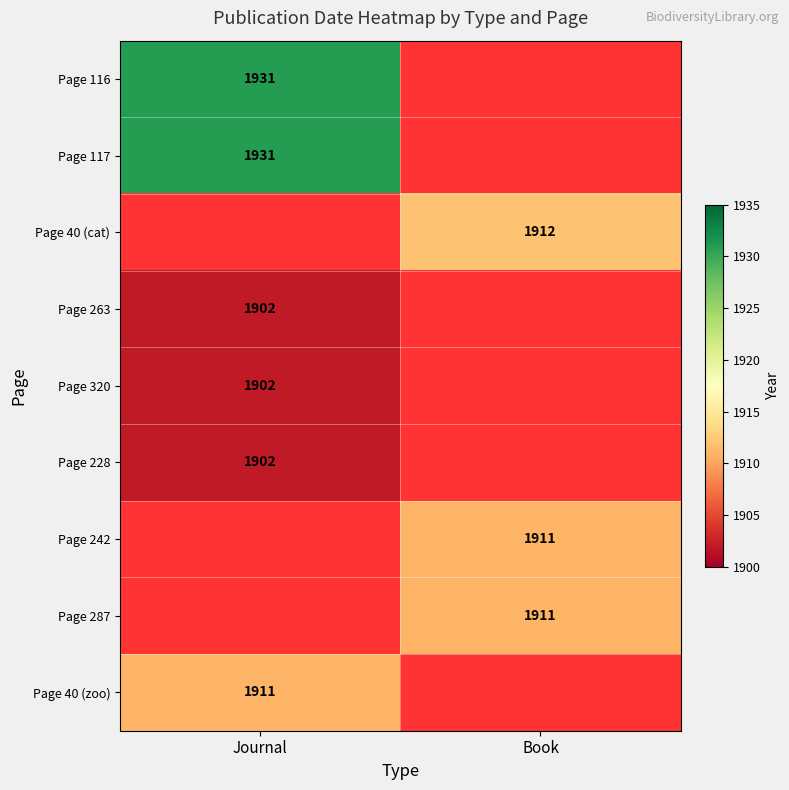

The value of Page 116 at Journal is 1931. True or false?

True